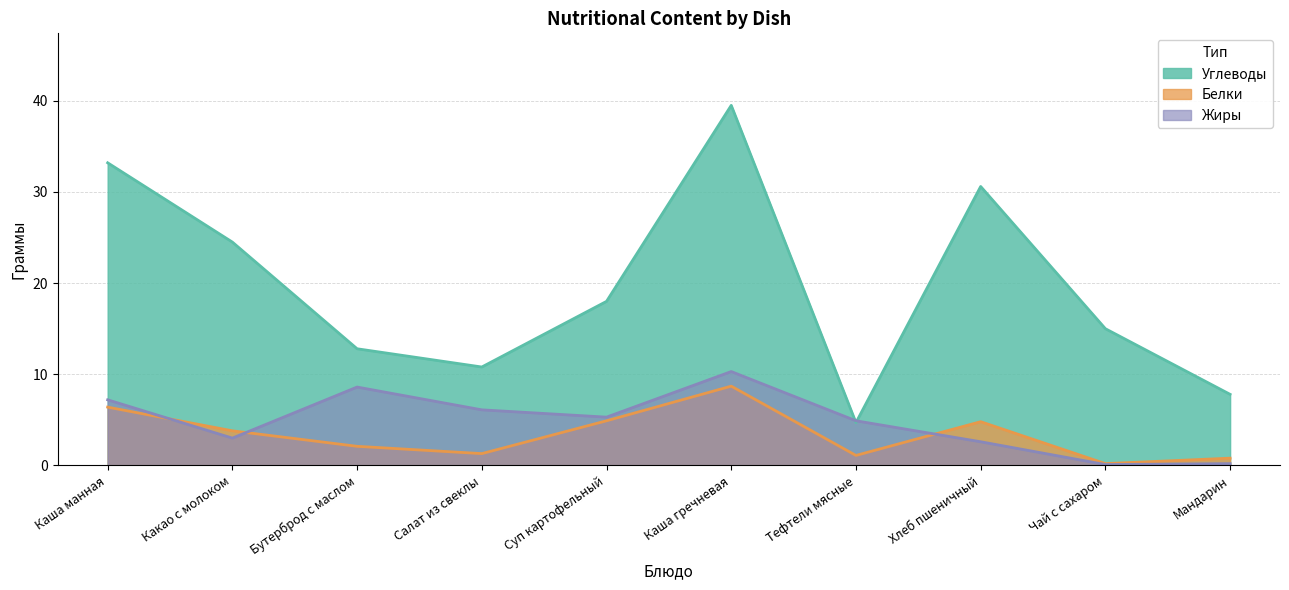

What is the maximum value for Углеводы?

39.5